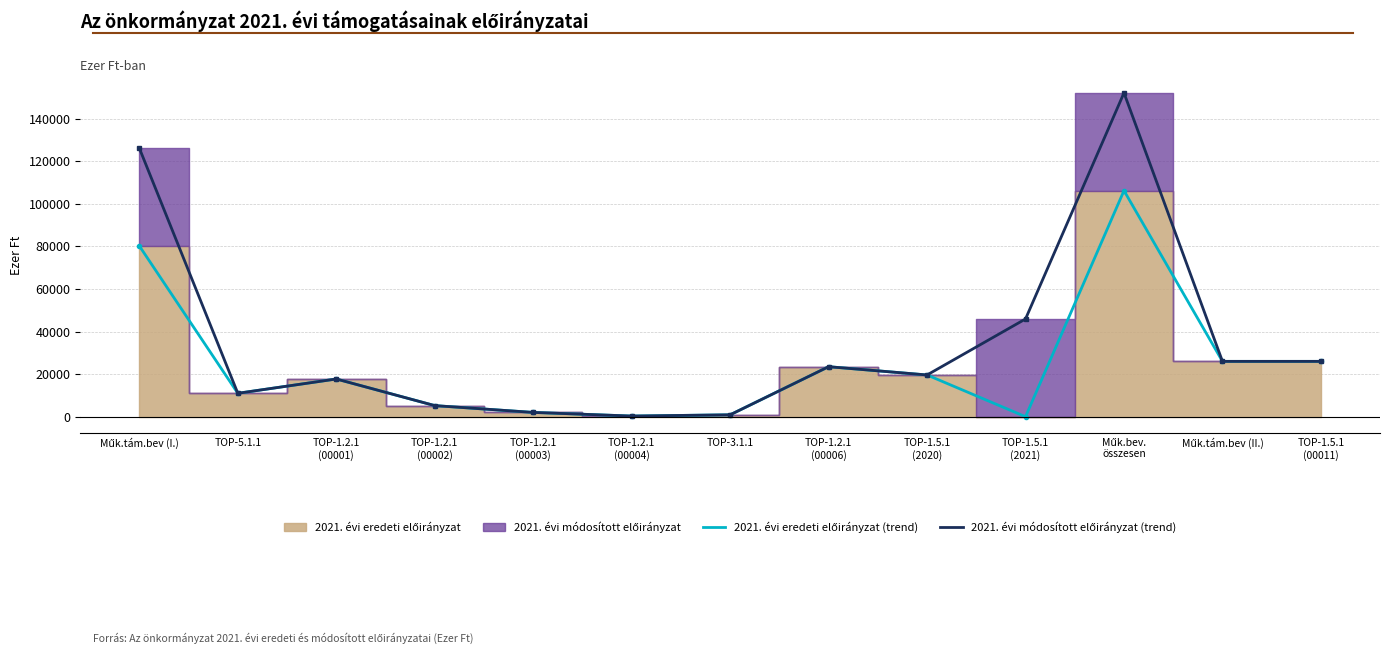

What is the average value of the 2021. évi eredeti előirányzat (line) series?

24501